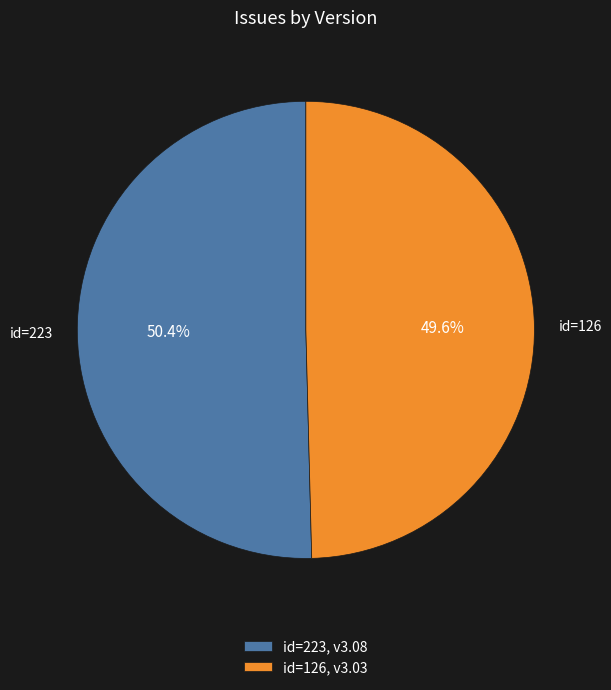

Rank the categories by value from highest to lowest.

id=223, v3.08, id=126, v3.03